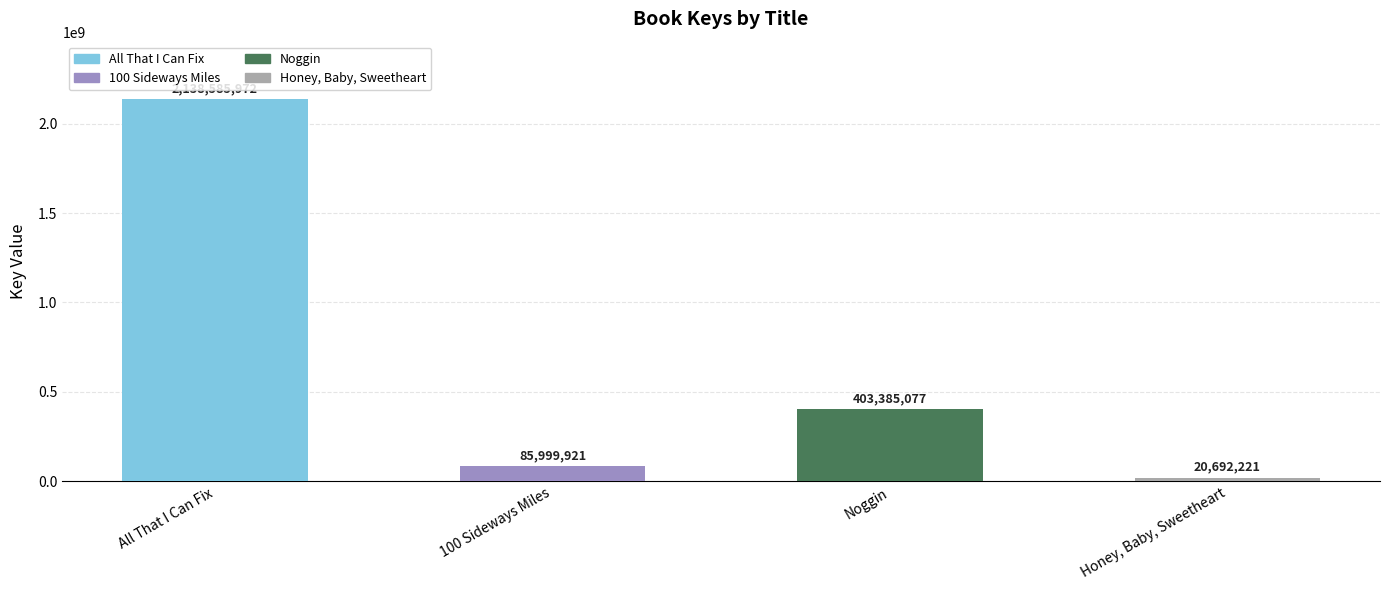

Rank the categories by value from highest to lowest.

All That I Can Fix, Noggin, 100 Sideways Miles, Honey, Baby, Sweetheart